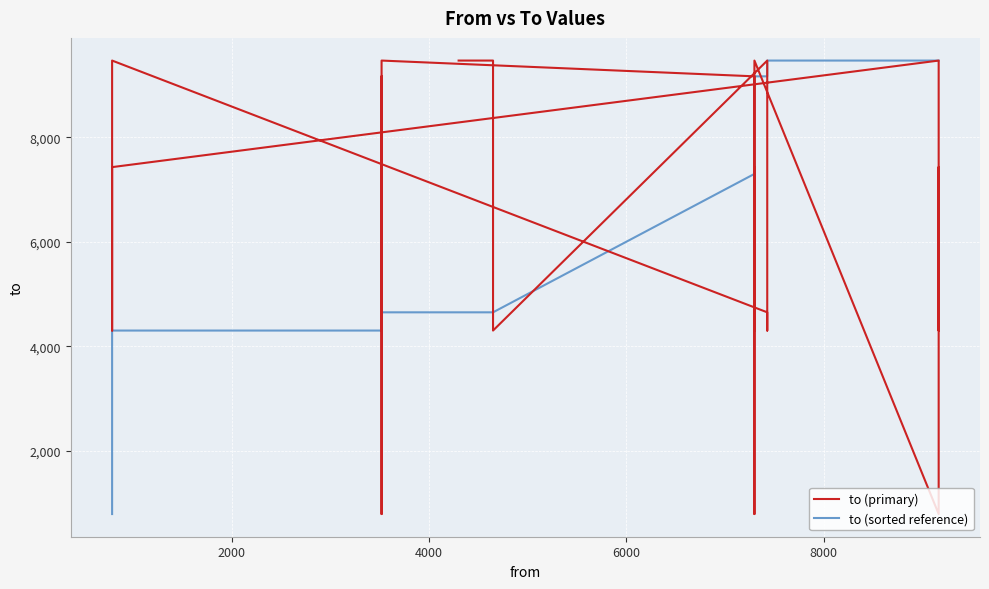

What is the highest value of the to (primary) series?

9469